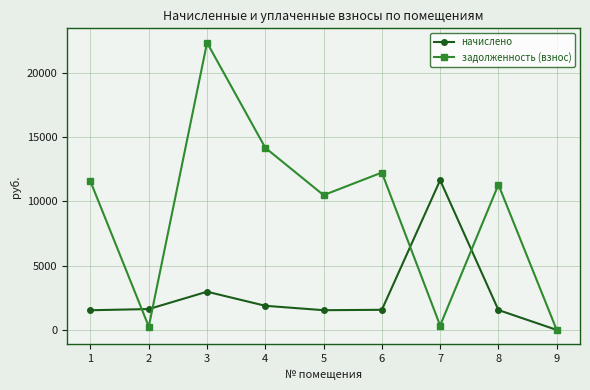

What is the maximum value shown in the chart?

22357.0